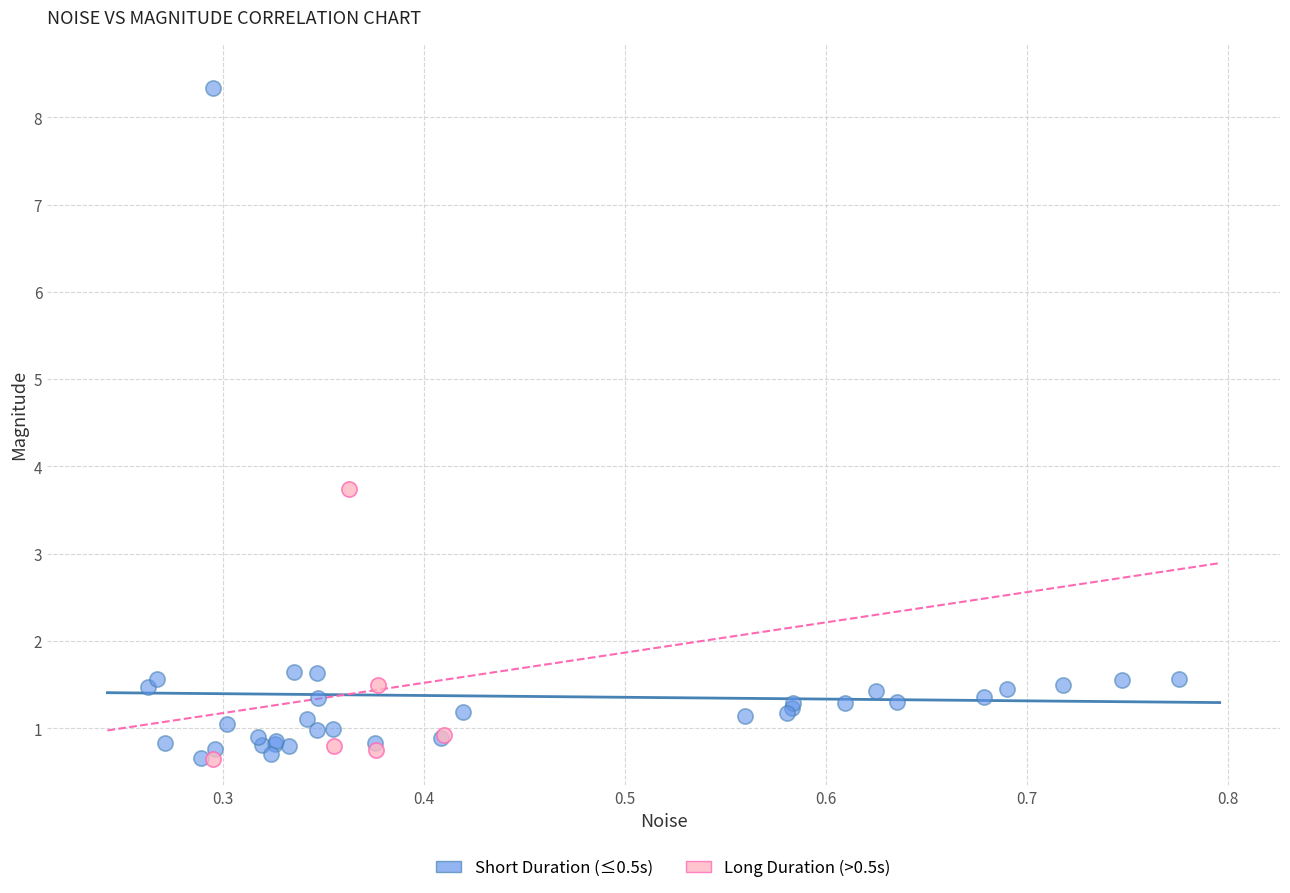

Which series reaches the maximum Y coordinate?

Short Duration (≤0.5s)